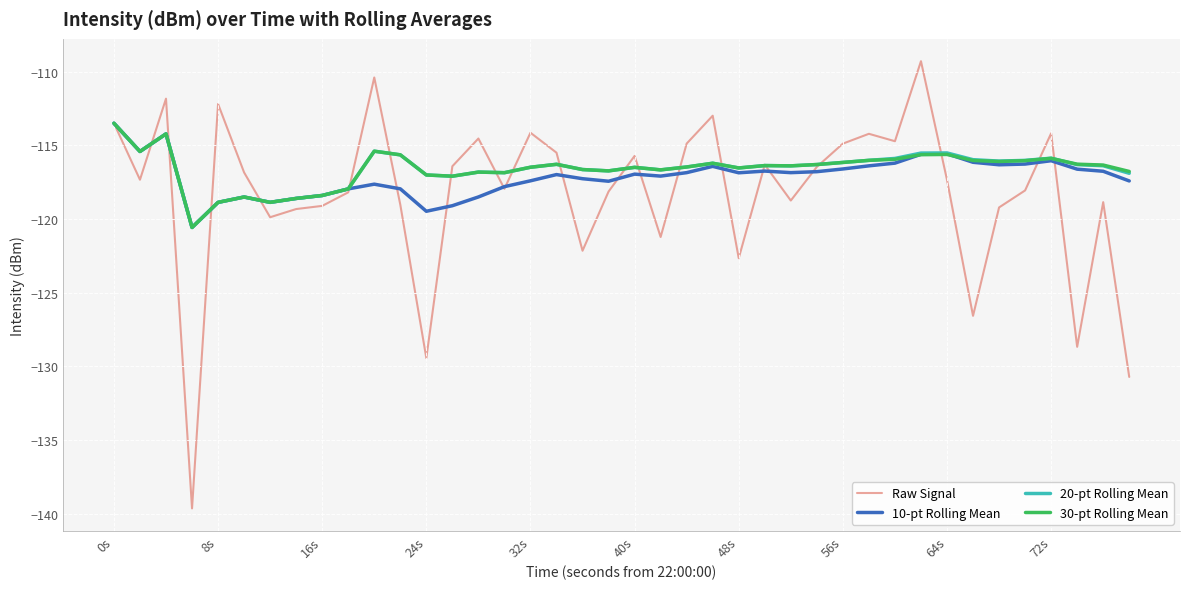

Which series has the widest spread of values?

Raw Signal